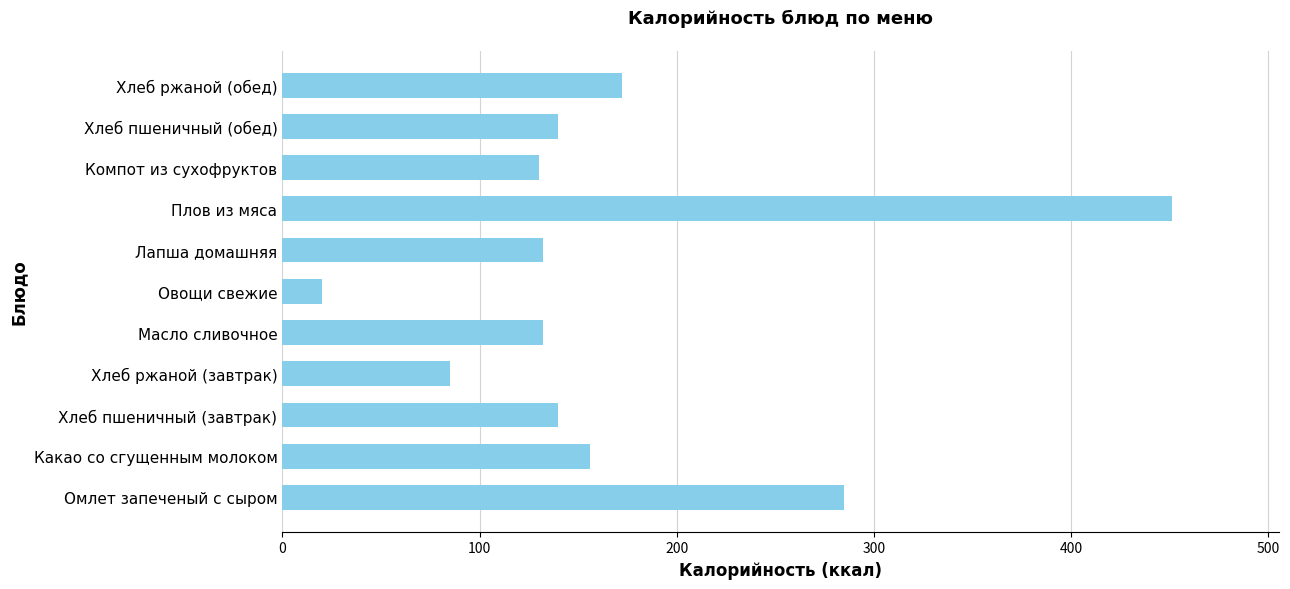

The value at Плов из мяса is 451. True or false?

True